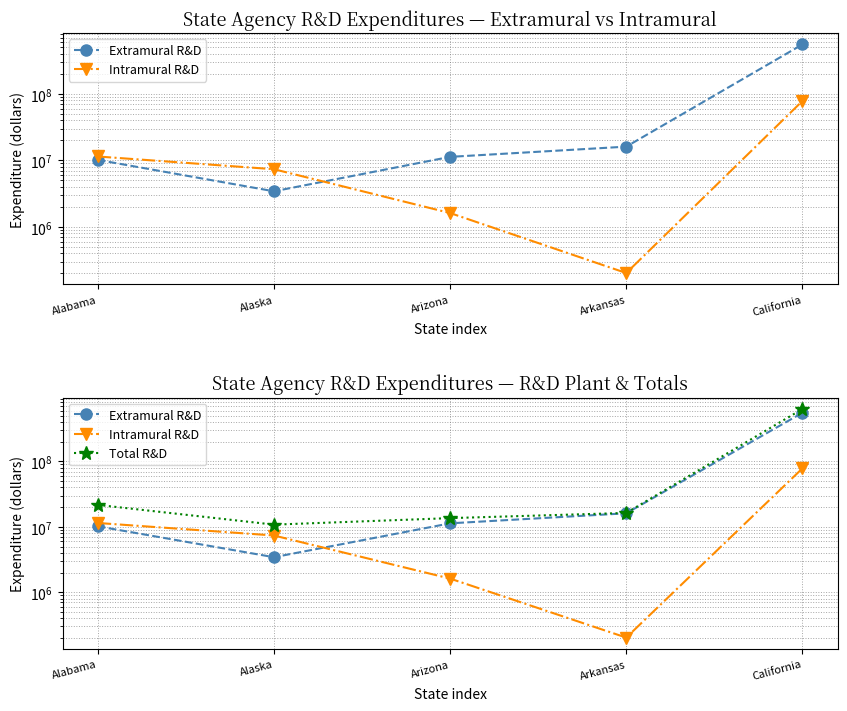

What is the spread (max minus min) of values at California?

554810608